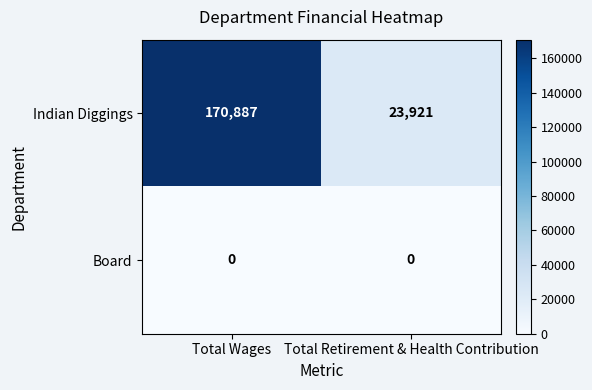

Reading left to right, list all the values displayed in this chart.

Indian Diggings: Total Wages=170887	Total Retirement & Health Contribution=23921
Board: Total Wages=0	Total Retirement & Health Contribution=0